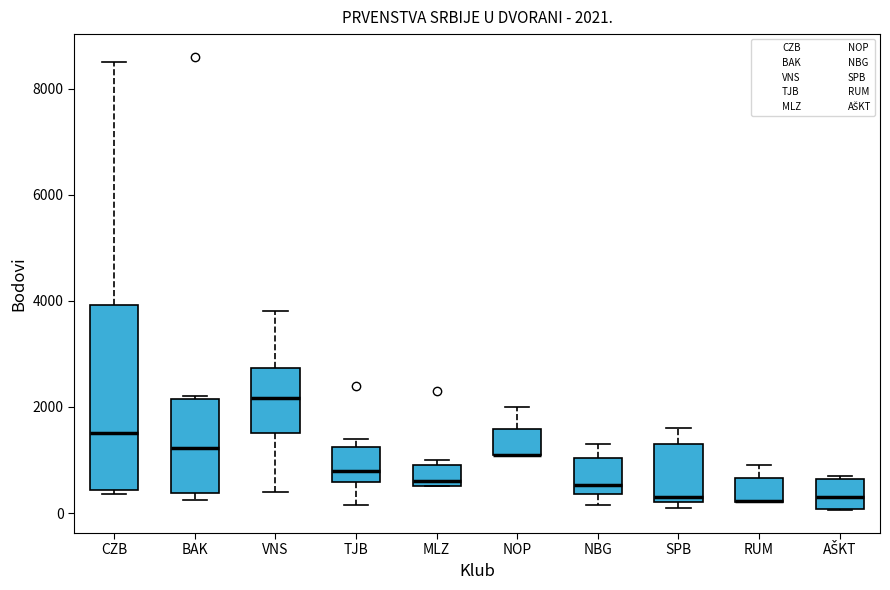

Which box is the tallest, from its lower edge to its upper edge?

CZB